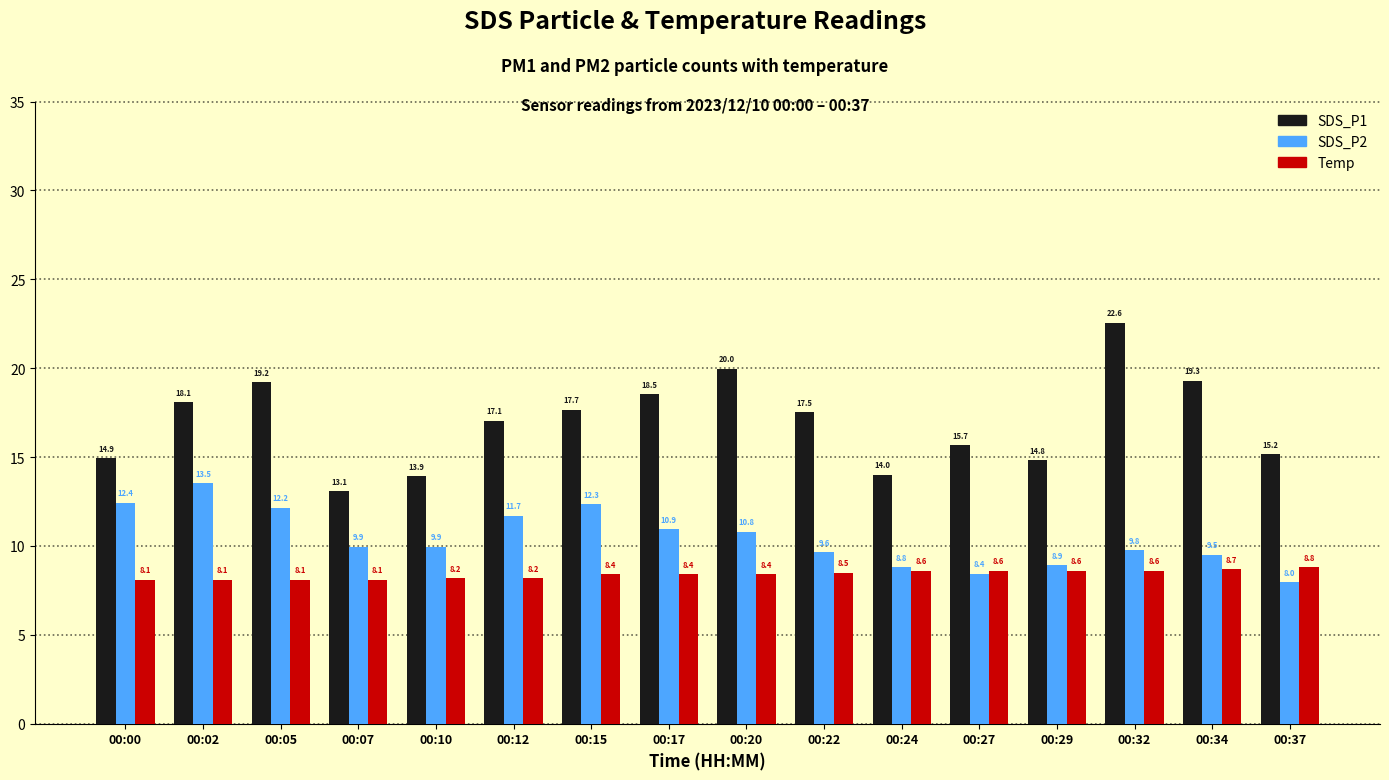

Which series has the largest total across all categories?

SDS_P1